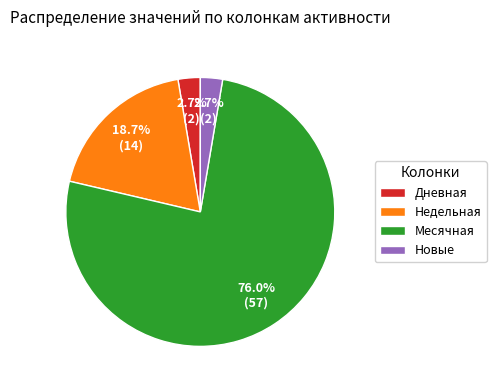

What is the largest slice in the pie chart?

Месячная